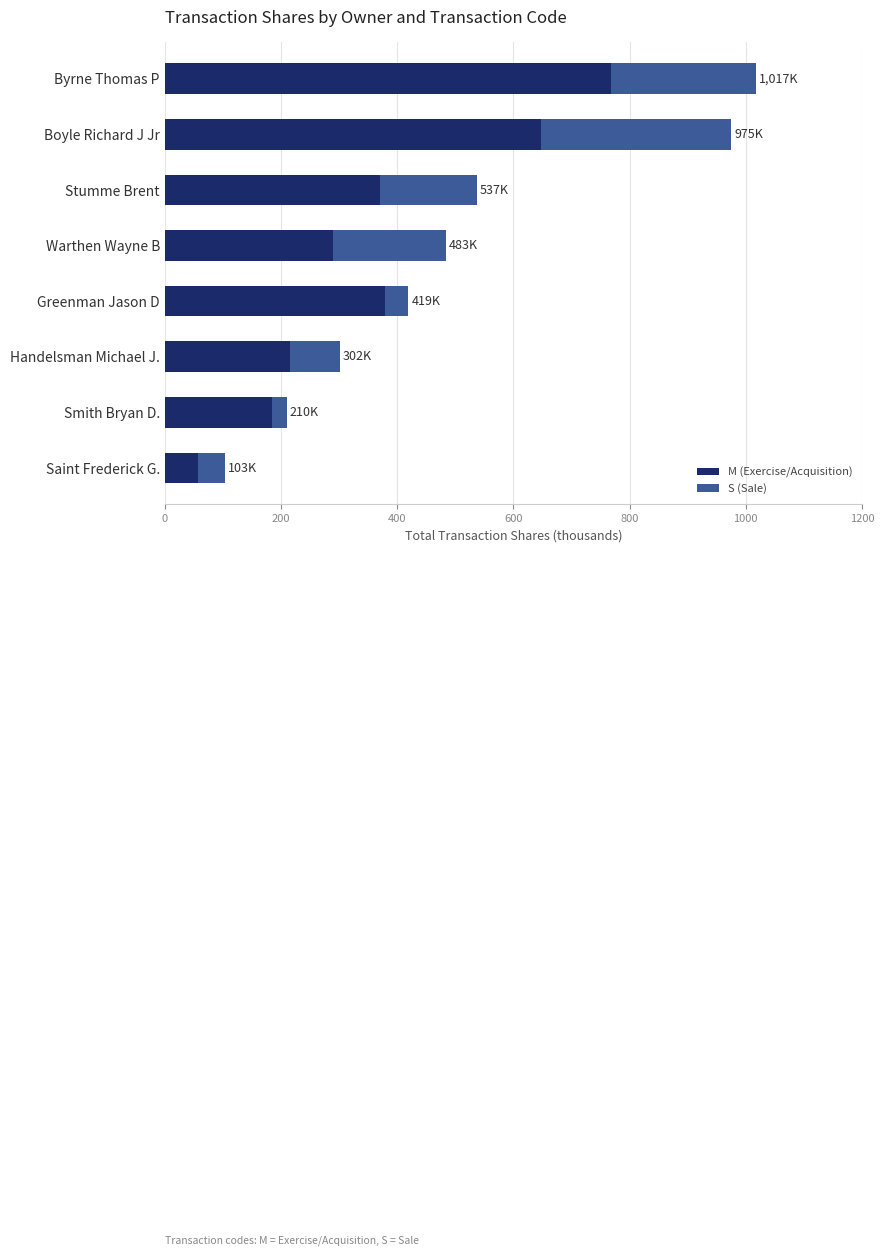

What is the approximate value of M (Exercise/Acquisition) at Boyle Richard J Jr?

647.3